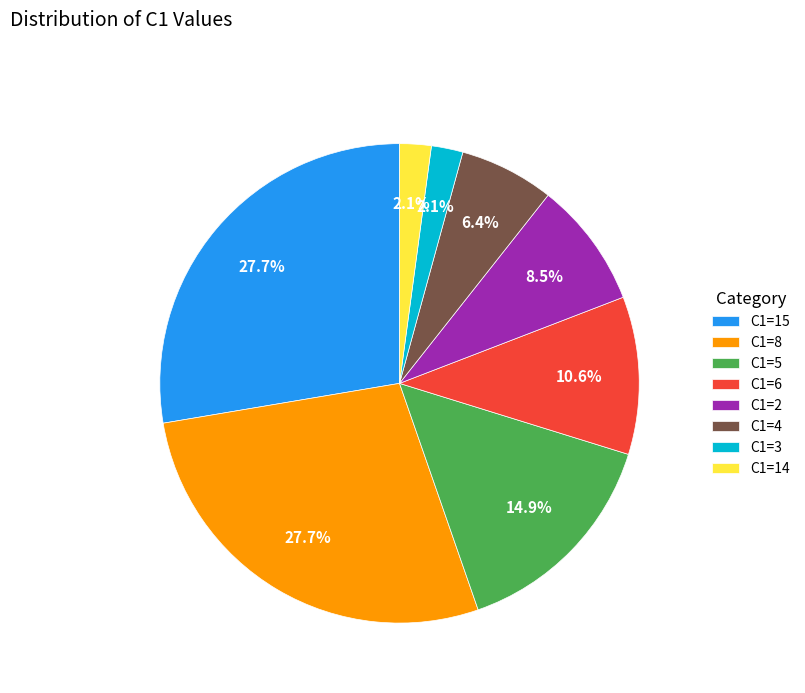

Is there a majority slice in this chart?

No